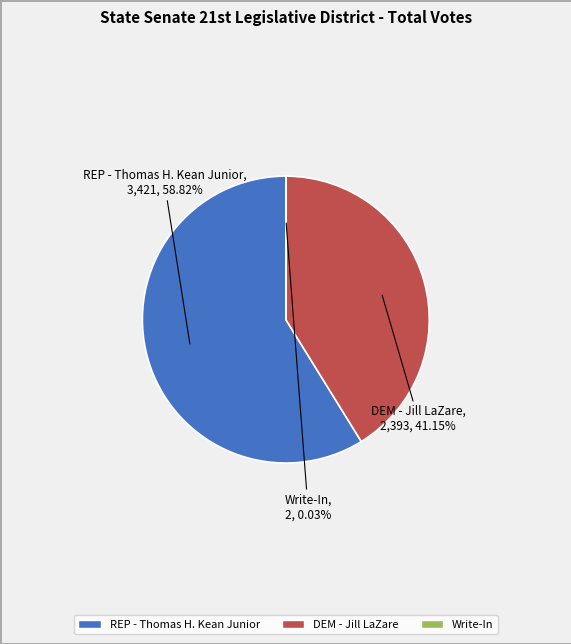

Is there a majority slice in this chart?

Yes